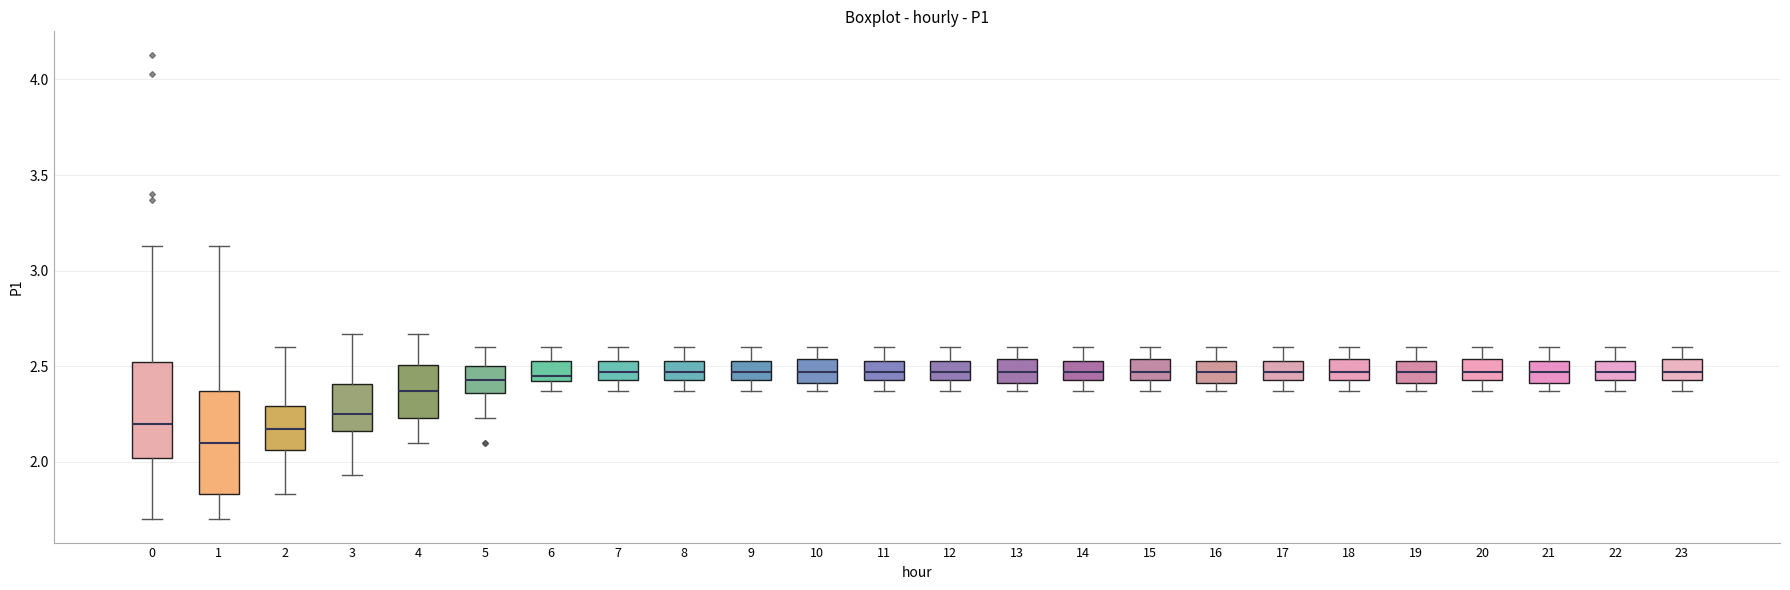

Reading left to right, read every box against the y-axis: the position of its median line, the range the box covers, and the ends of its whiskers. The values are not printed on the chart, so give them approximately, as read against the axis.

0: median 2.20, box 2.00 to 2.55, whiskers 1.70 to 3.15
1: median 2.10, box 1.85 to 2.35, whiskers 1.70 to 3.15
2: median 2.15, box 2.05 to 2.30, whiskers 1.85 to 2.60
3: median 2.25, box 2.15 to 2.40, whiskers 1.95 to 2.65
4: median 2.35, box 2.25 to 2.50, whiskers 2.10 to 2.65
5: median 2.45, box 2.35 to 2.50, whiskers 2.25 to 2.60
6: median 2.45, box 2.40 to 2.55, whiskers 2.35 to 2.60
7: median 2.45 (inside the box), box 2.45 to 2.55, whiskers 2.35 to 2.60
8: median 2.45 (inside the box), box 2.45 to 2.55, whiskers 2.35 to 2.60
9: median 2.45 (inside the box), box 2.45 to 2.55, whiskers 2.35 to 2.60
10: median 2.45, box 2.40 to 2.55, whiskers 2.35 to 2.60
11: median 2.45 (inside the box), box 2.45 to 2.55, whiskers 2.35 to 2.60
12: median 2.45 (inside the box), box 2.45 to 2.55, whiskers 2.35 to 2.60
13: median 2.45, box 2.40 to 2.55, whiskers 2.35 to 2.60
14: median 2.45 (inside the box), box 2.45 to 2.55, whiskers 2.35 to 2.60
15: median 2.45 (inside the box), box 2.45 to 2.55, whiskers 2.35 to 2.60
16: median 2.45, box 2.40 to 2.55, whiskers 2.35 to 2.60
17: median 2.45 (inside the box), box 2.45 to 2.55, whiskers 2.35 to 2.60
18: median 2.45 (inside the box), box 2.45 to 2.55, whiskers 2.35 to 2.60
19: median 2.45, box 2.40 to 2.55, whiskers 2.35 to 2.60
20: median 2.45 (inside the box), box 2.45 to 2.55, whiskers 2.35 to 2.60
21: median 2.45, box 2.40 to 2.55, whiskers 2.35 to 2.60
22: median 2.45 (inside the box), box 2.45 to 2.55, whiskers 2.35 to 2.60
23: median 2.45 (inside the box), box 2.45 to 2.55, whiskers 2.35 to 2.60